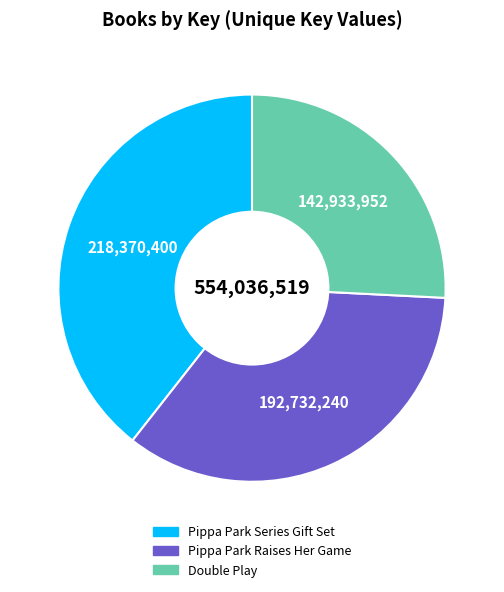

Combined, do Double Play and Pippa Park Raises Her Game account for over 50%?

Yes